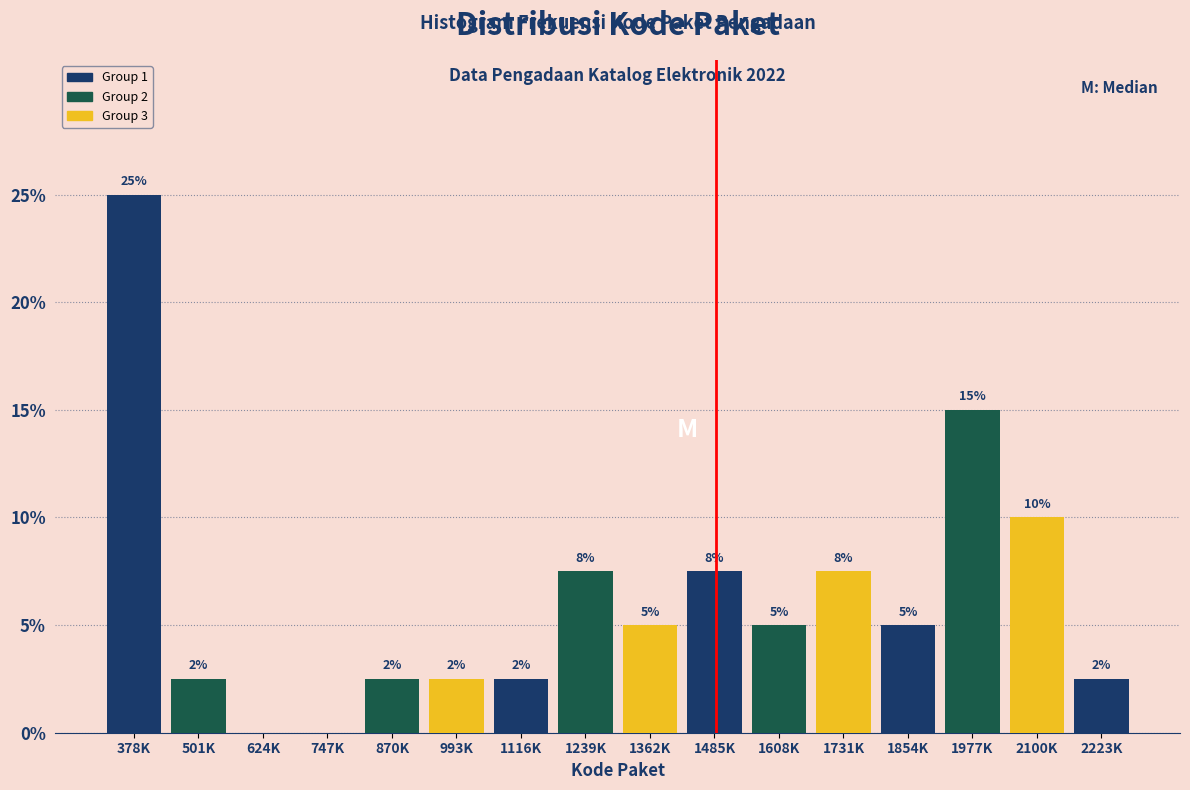

Are the bars horizontal?

No